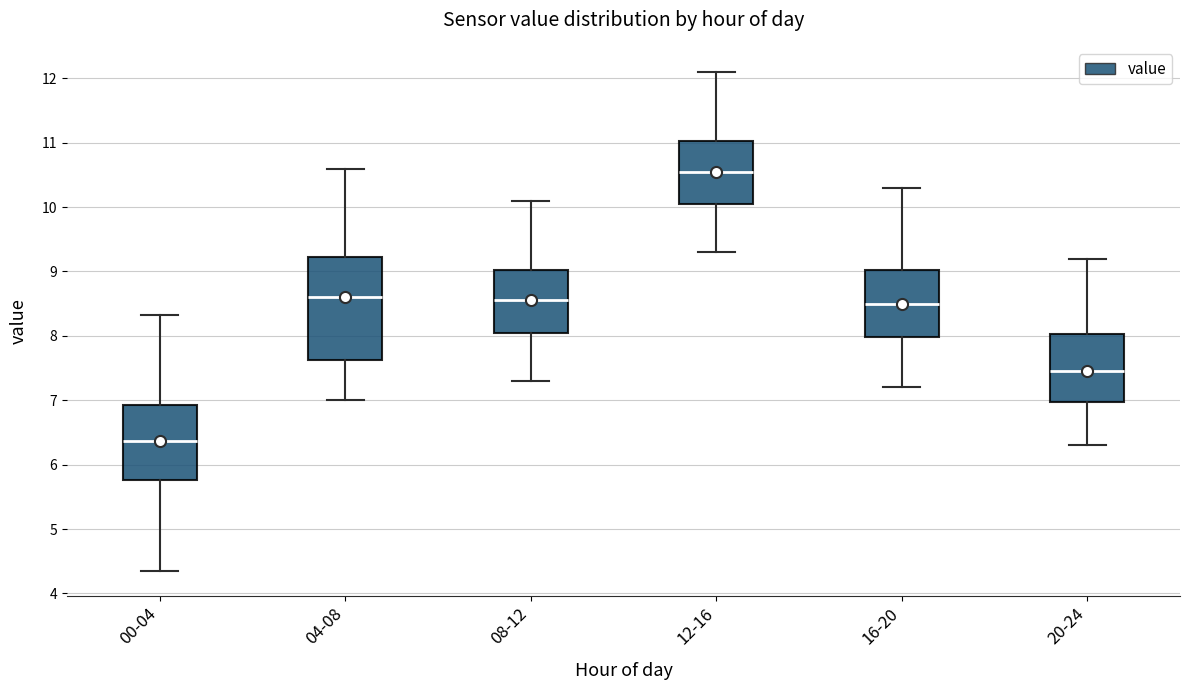

Which box's median line is the highest?

12-16